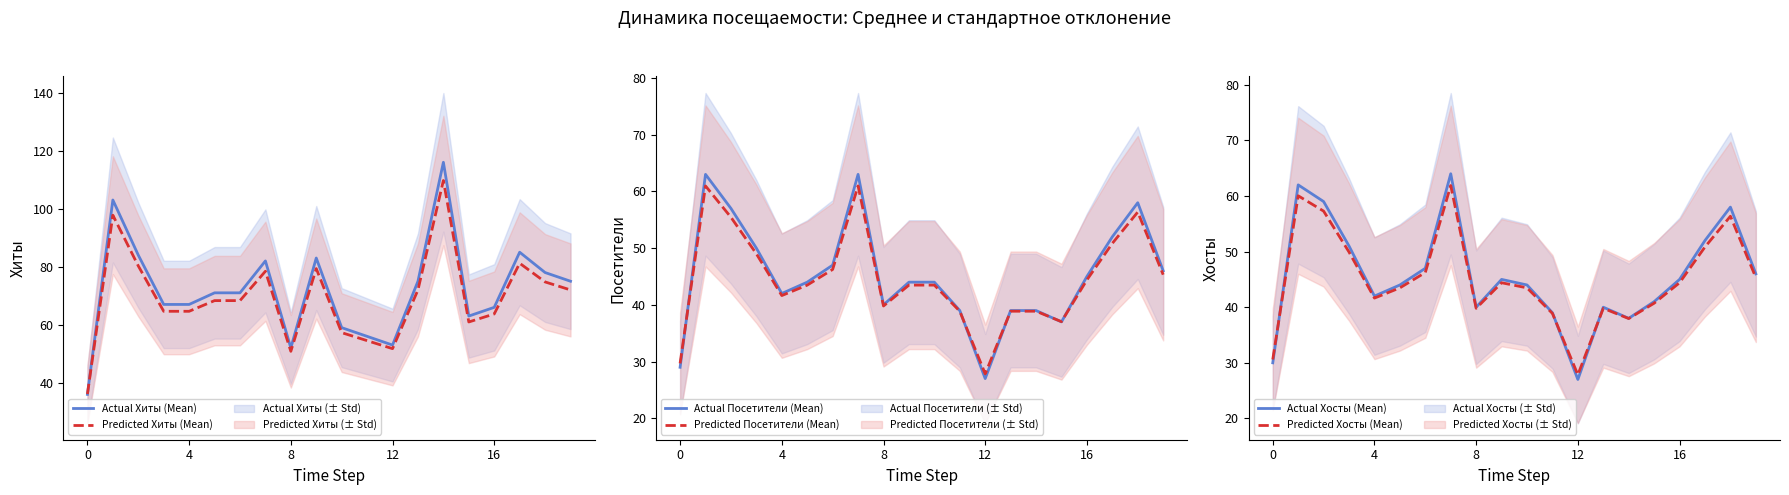

What is the highest value of the Predicted Посетители (Mean) series?

61.0